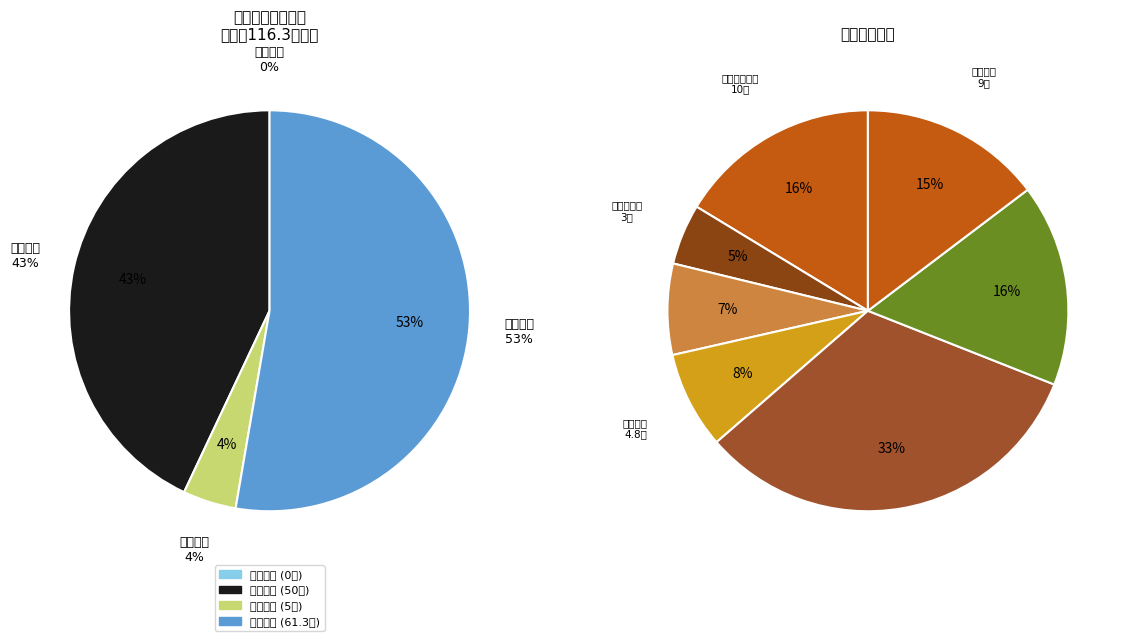

How much of the chart is everything except 文化休闲广场/停车场?

87.1%